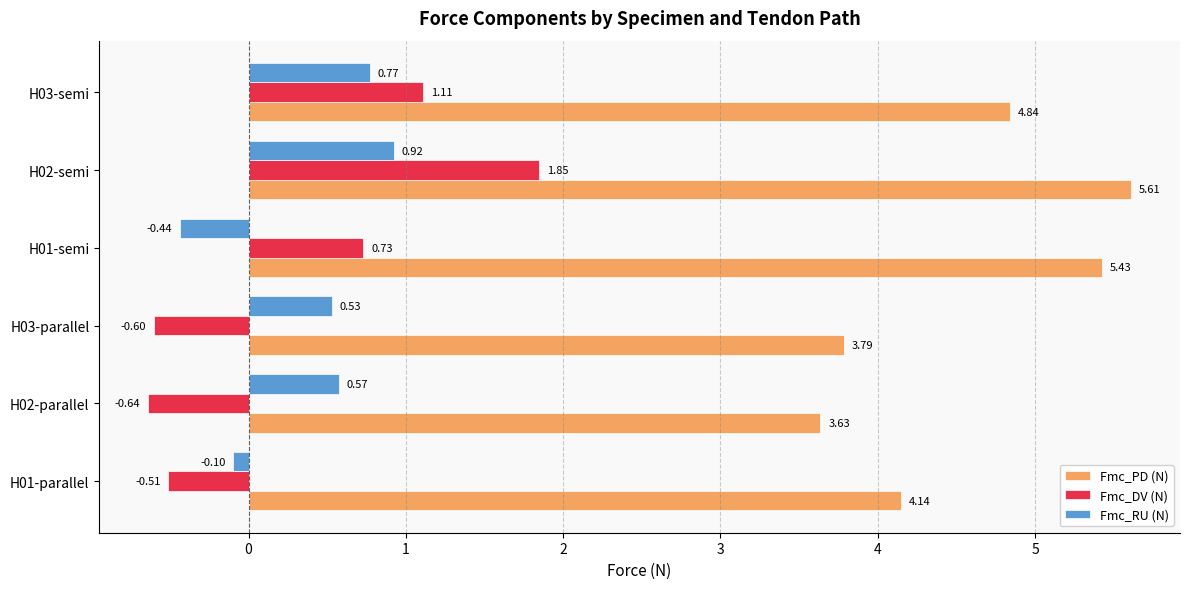

What is the difference between the Fmc_DV (N) values at H01-parallel and H01-semi?

1.2